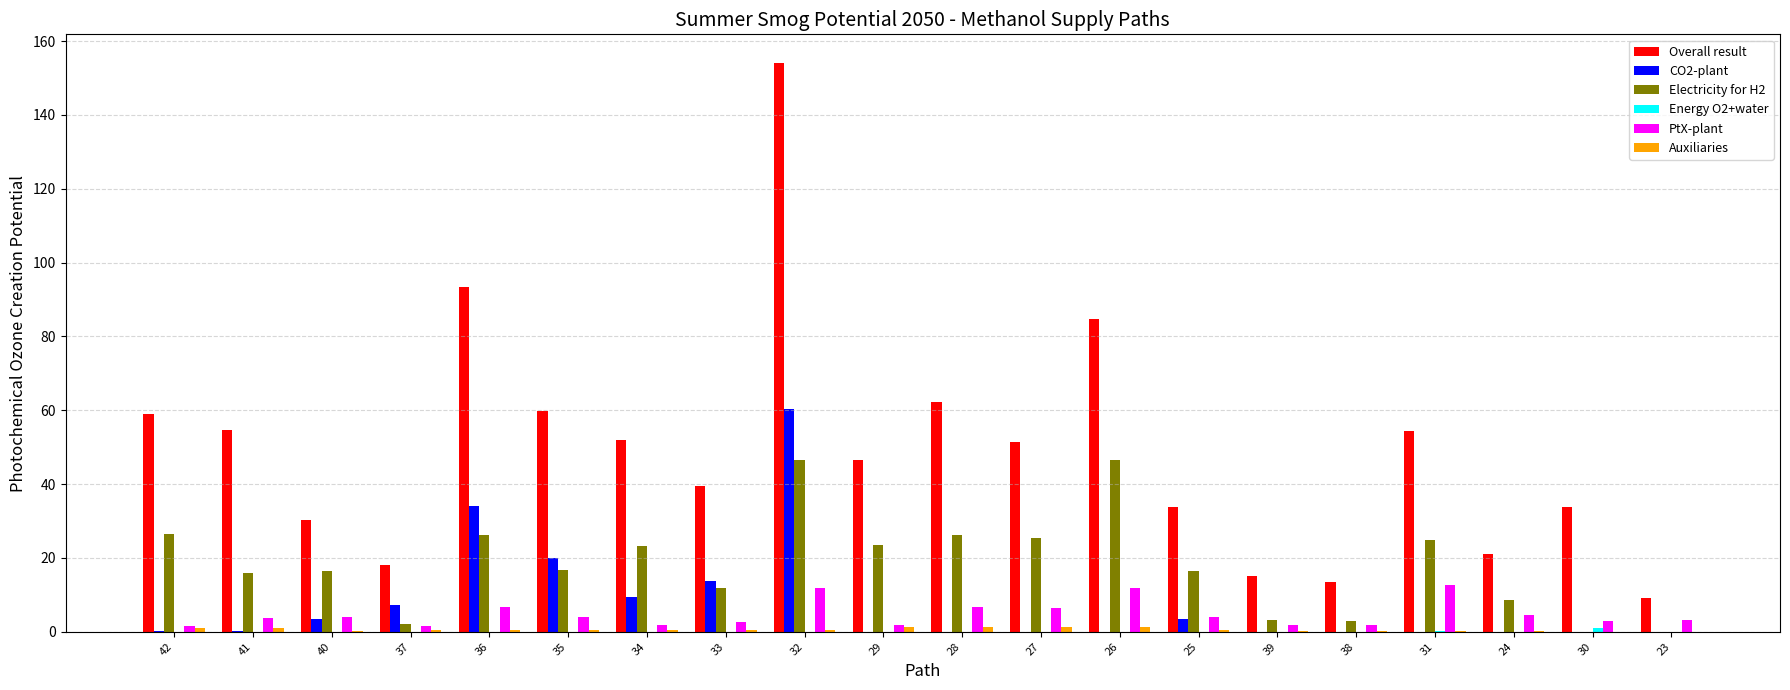

Where is Overall result nearest to the value 81?

26